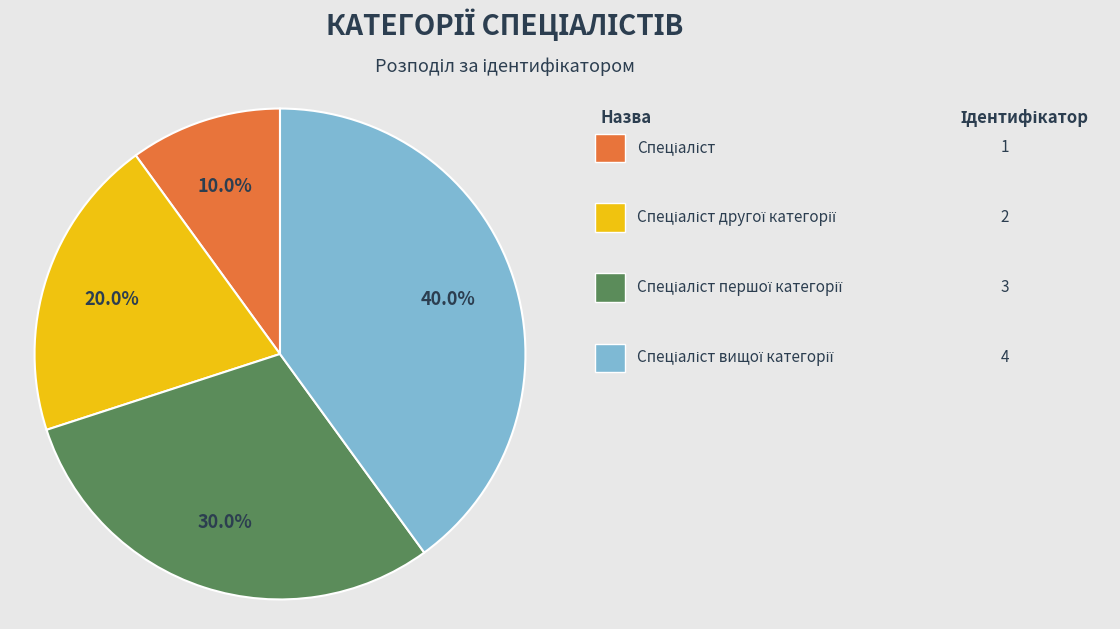

Count the number of slices in the pie.

4